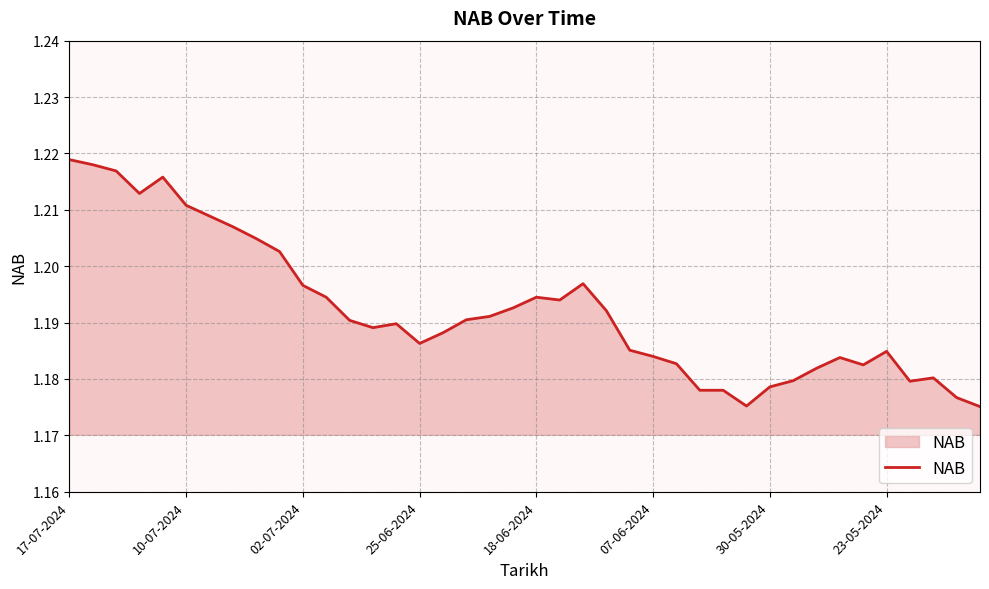

Reading left to right, extract all data points from this chart.

1.2	1.2	1.2	1.2	1.2	1.2	1.2	1.2	1.2	1.2	1.2	1.2	1.2	1.2	1.2	1.2	1.2	1.2	1.2	1.2	1.2	1.2	1.2	1.2	1.2	1.2	1.2	1.2	1.2	1.2	1.2	1.2	1.2	1.2	1.2	1.2	1.2	1.2	1.2	1.2